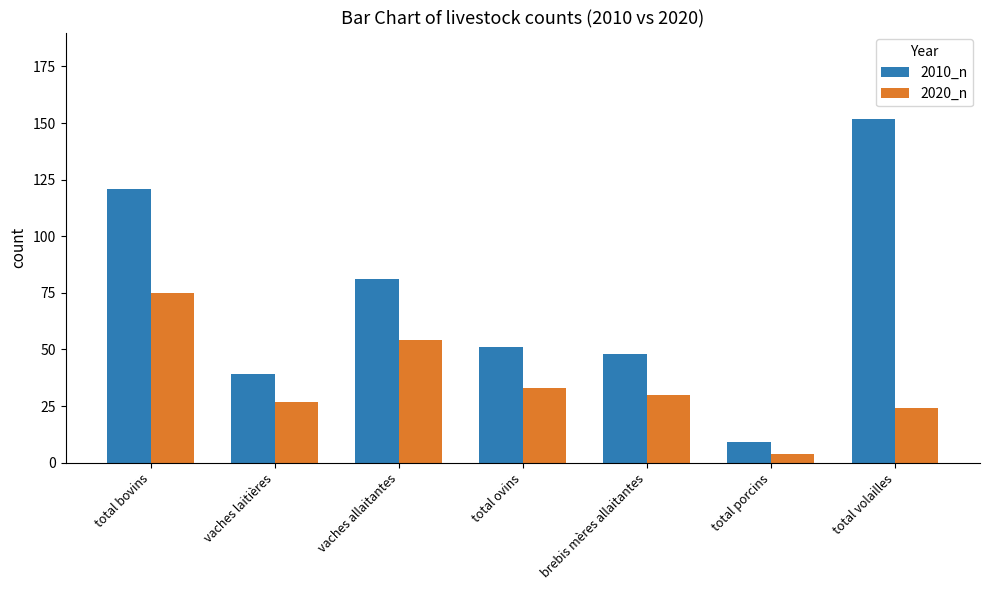

Rank the categories by 2020_n value from highest to lowest.

total bovins, vaches allaitantes, total ovins, brebis mères allaitantes, vaches laitières, total volailles, total porcins